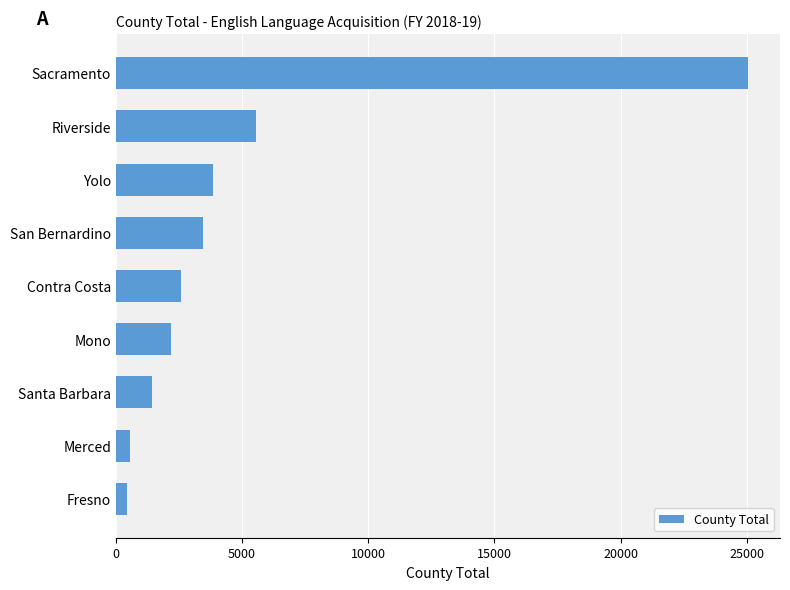

What is the label of the 2nd bar from the bottom?

Merced